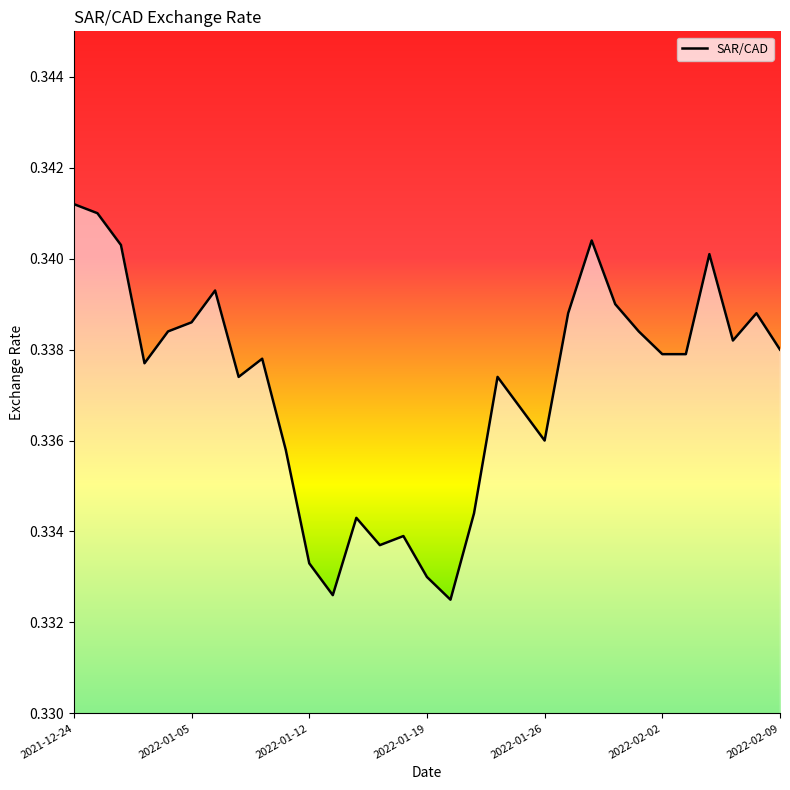

At which category does the chart reach its minimum across all series?

2022-01-20